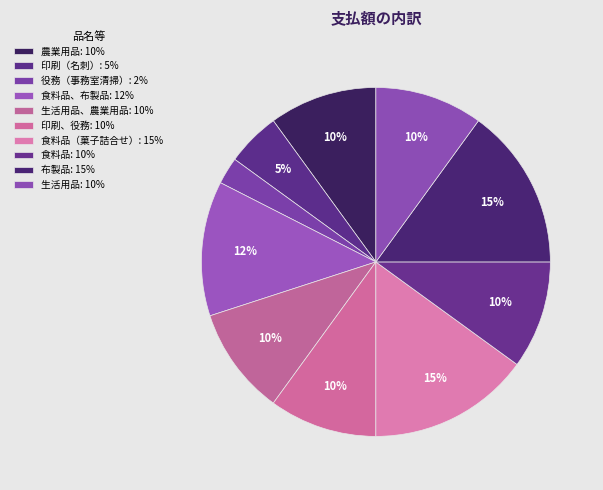

Is there any slice that represents more than half of the pie?

No